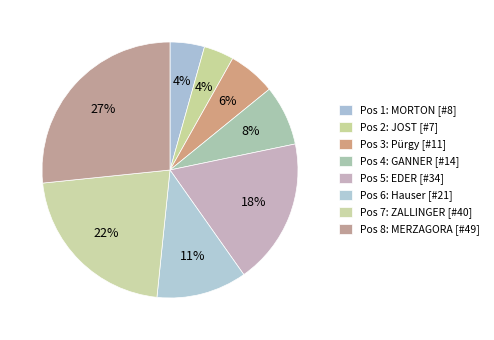

How many segments does this pie chart have?

8